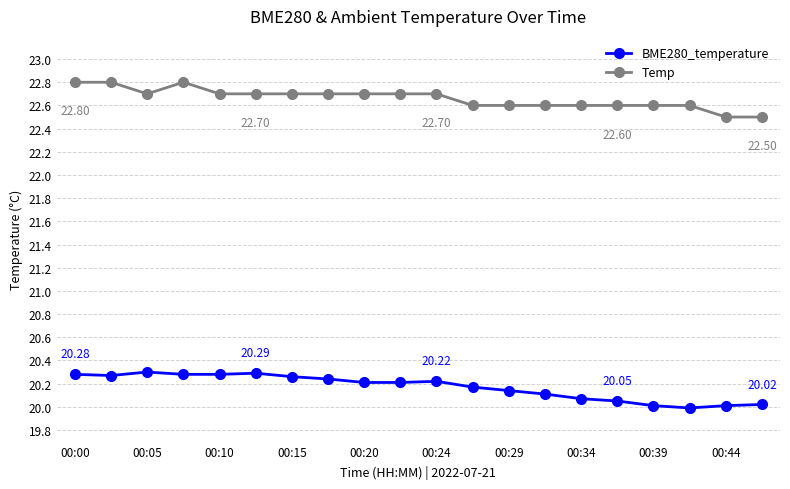

What is the difference between the maximum and minimum values in the Temp series?

0.3